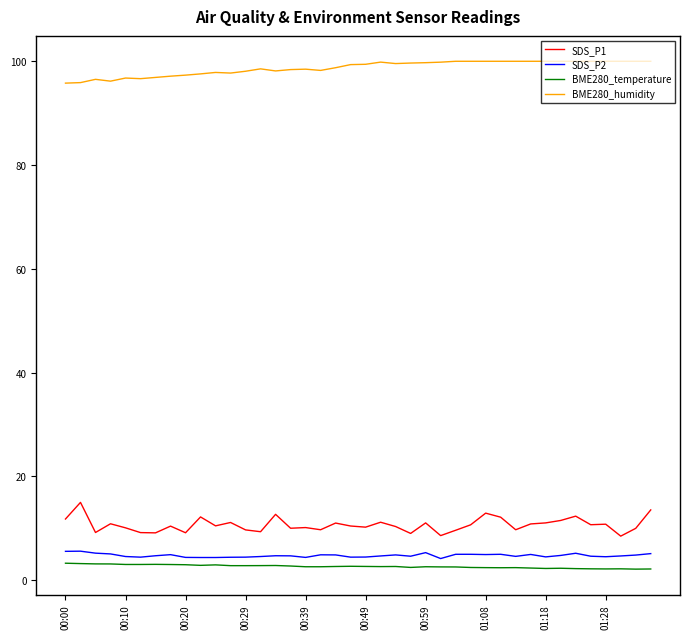

What is the difference between the maximum and minimum values in the SDS_P1 series?

6.5